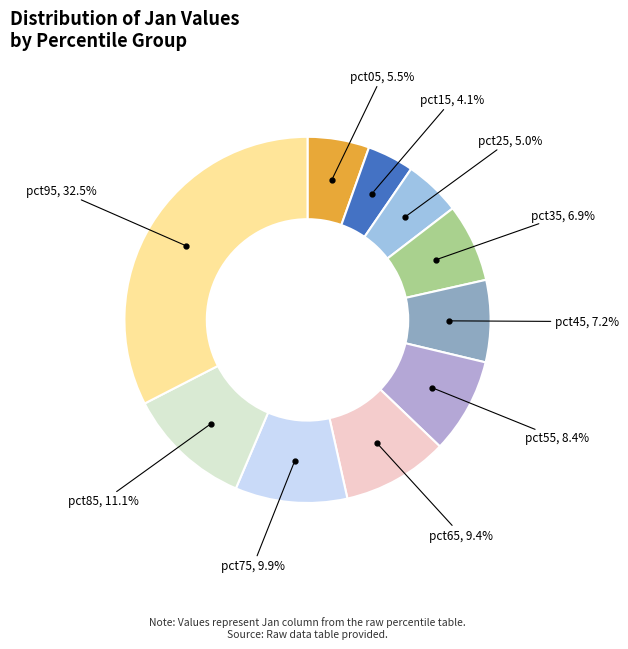

Is it true that pct15 is 4% of the pie?

True